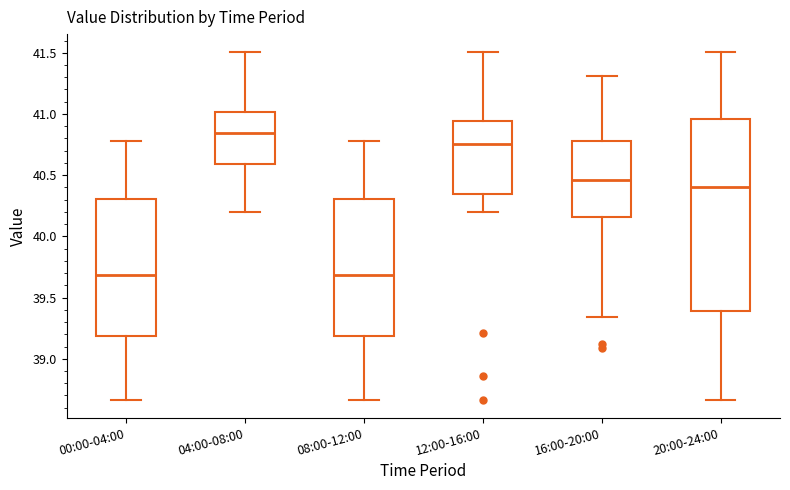

Which box is the tallest, from its lower edge to its upper edge?

20:00-24:00